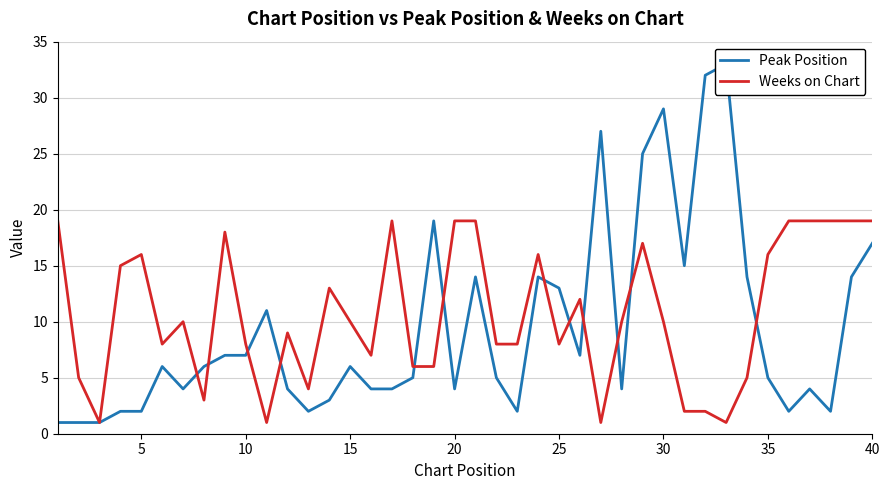

What is the maximum value for Weeks on Chart?

19